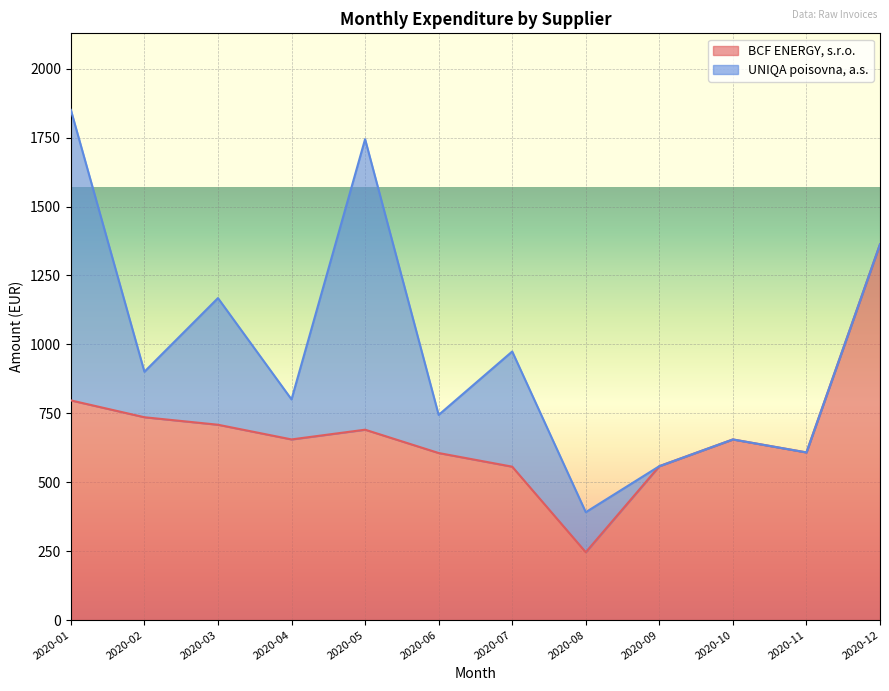

Does the chart display data point markers on the line(s)?

No